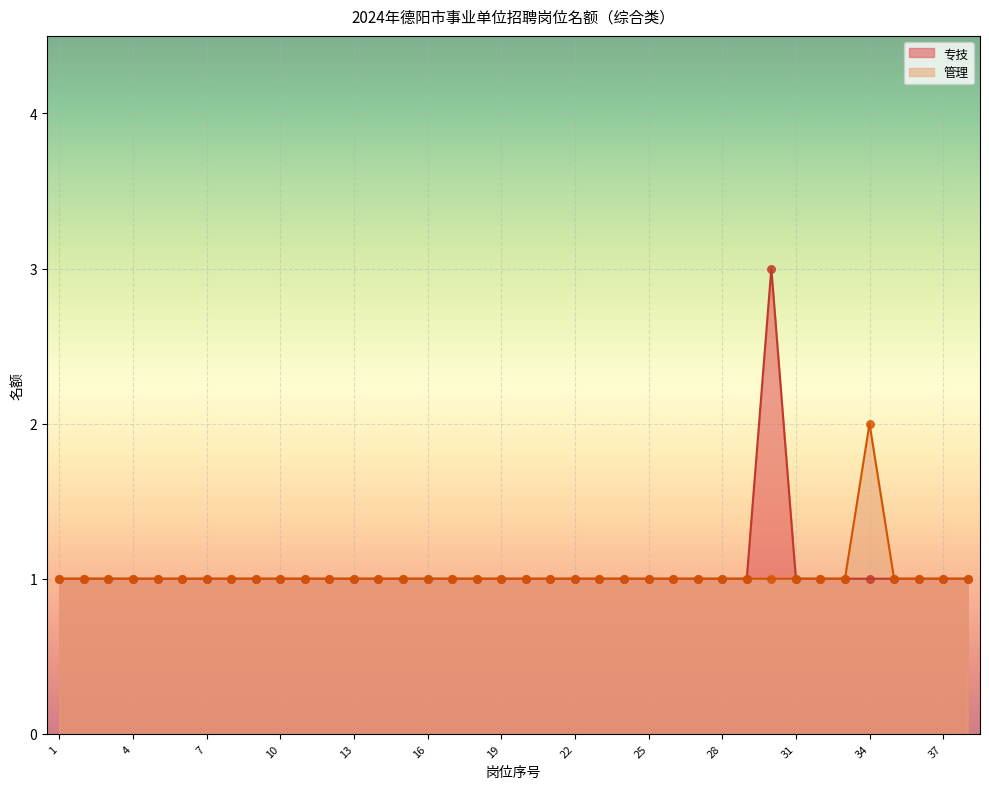

What are all the series names shown in the legend?

专技, 管理